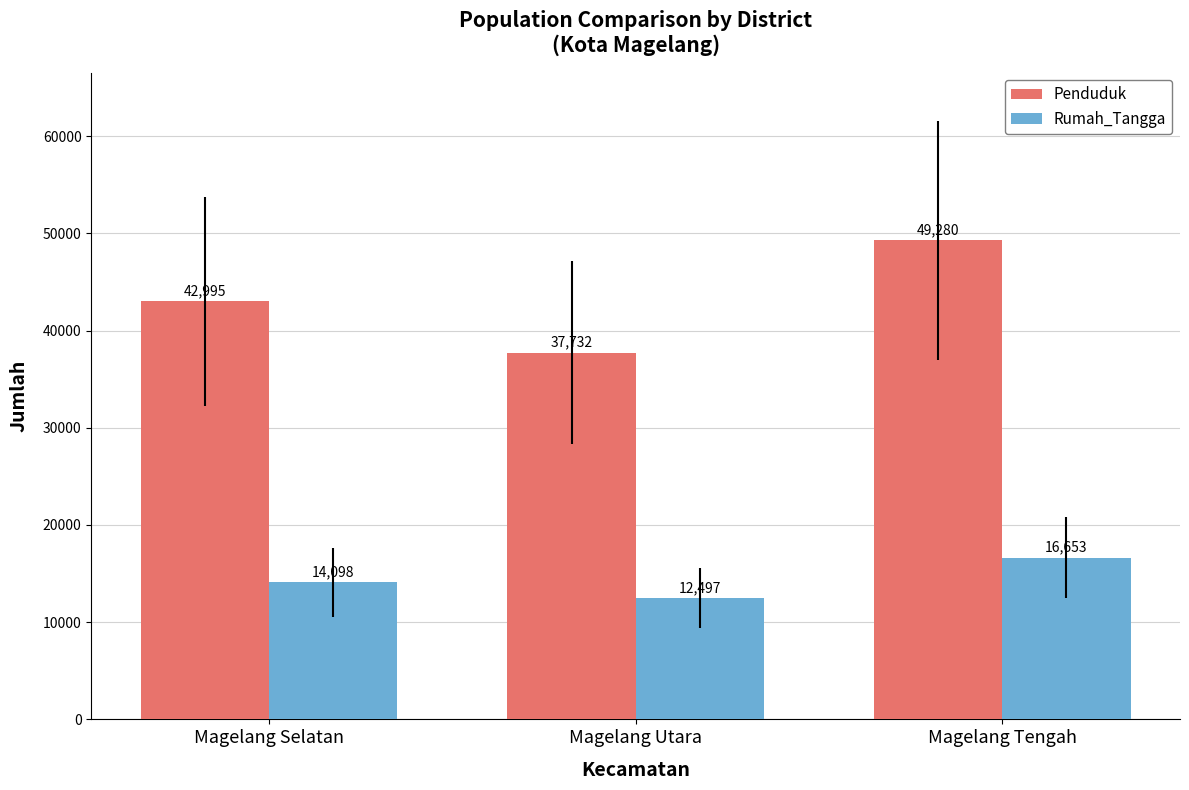

List the series in order of their peak value, highest first.

Penduduk, Rumah_Tangga